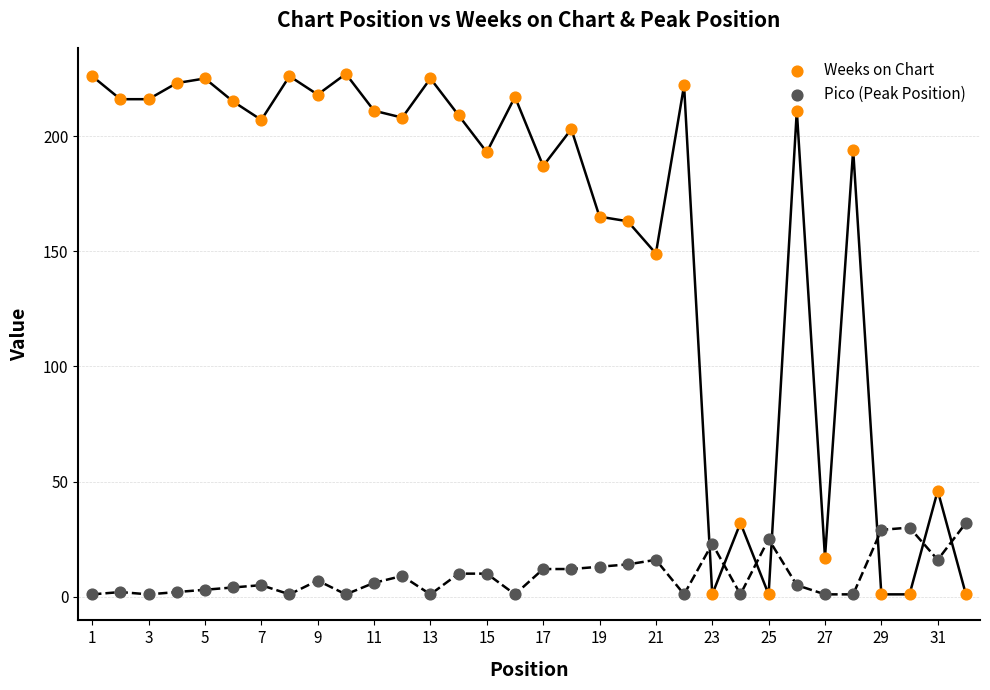

What is the X range (max minus min) for the scatter plot?

31